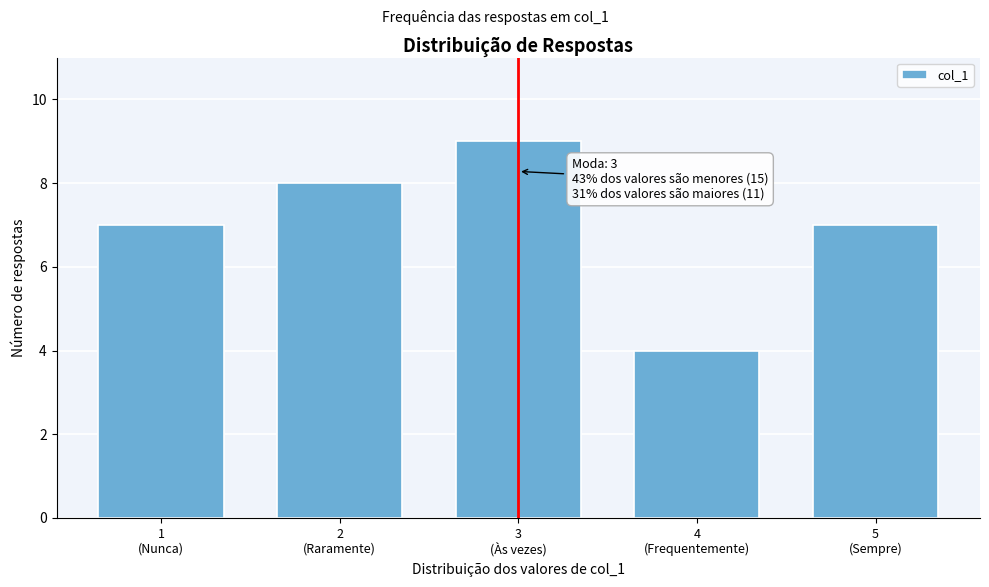

Reading left to right, list all the values displayed in this chart.

7	8	9	4	7